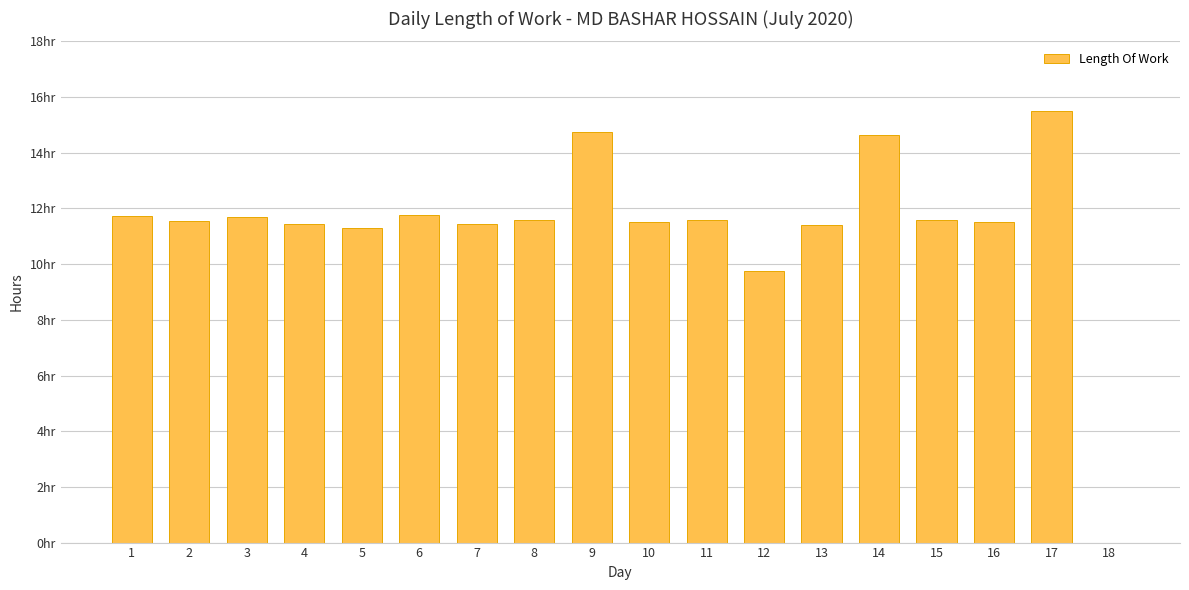

Are the bars horizontal?

No